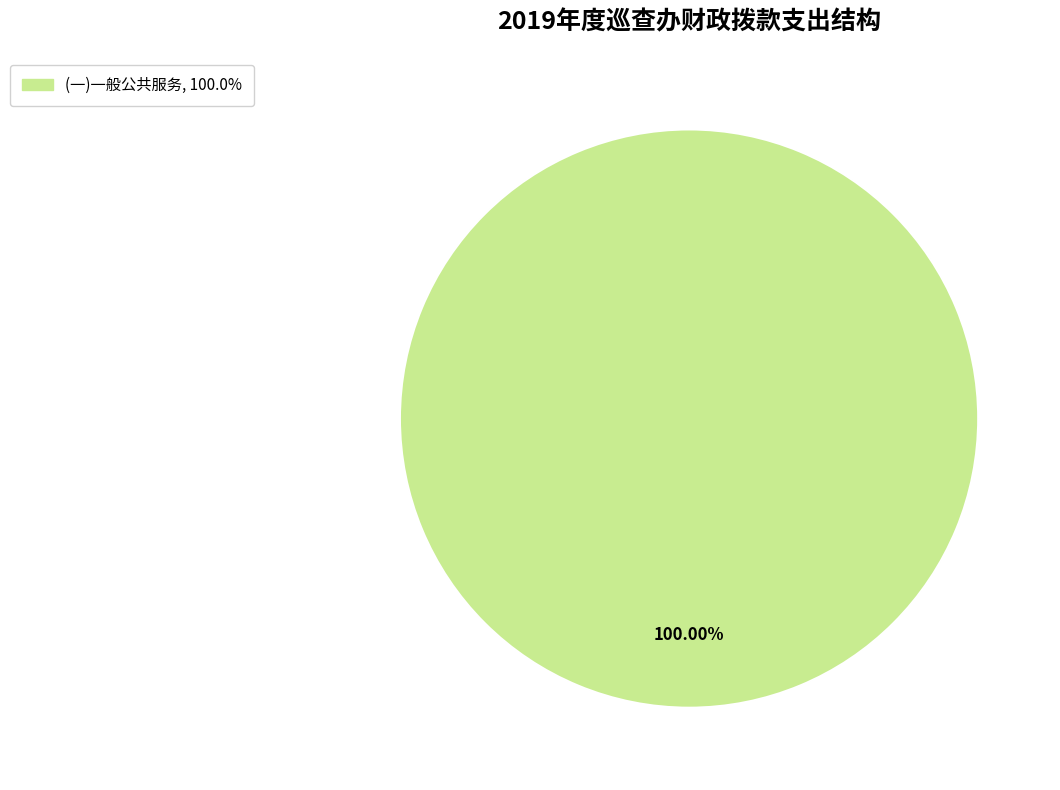

Is there any slice that represents more than half of the pie?

Yes